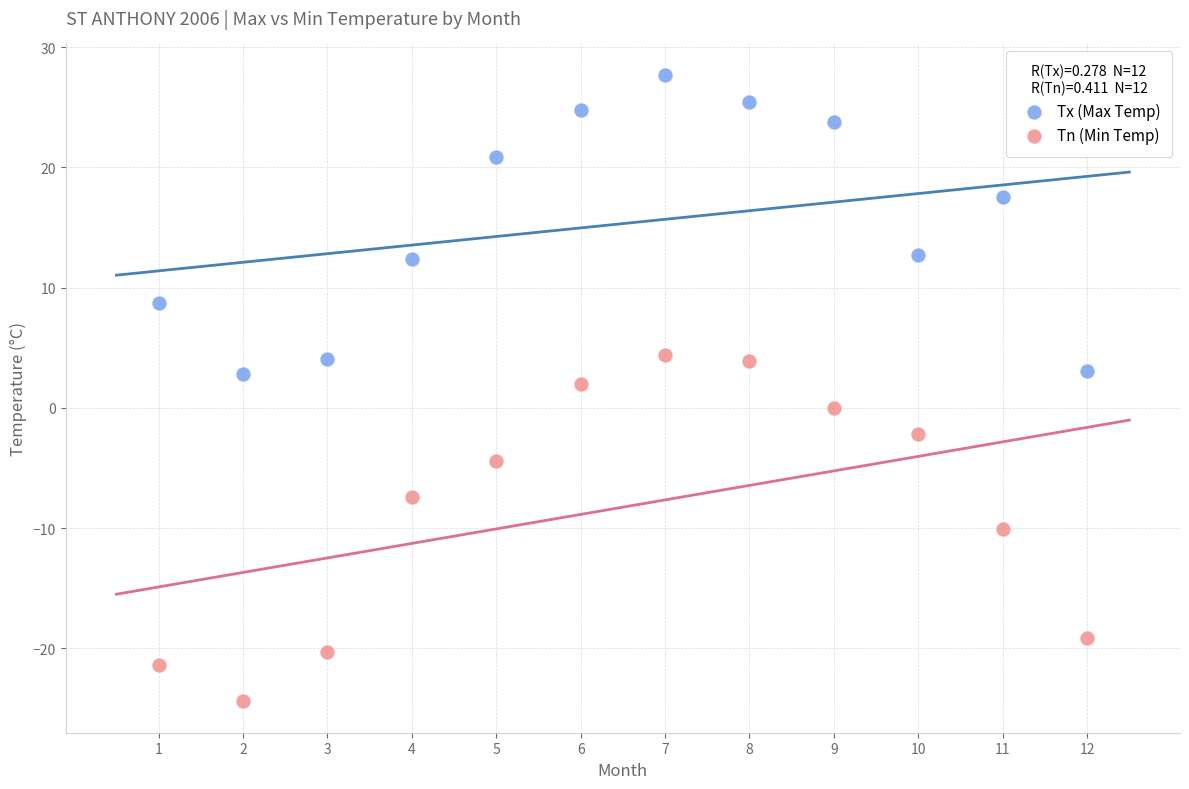

Across all data points, what is the range of X values (max minus min)?

11.0